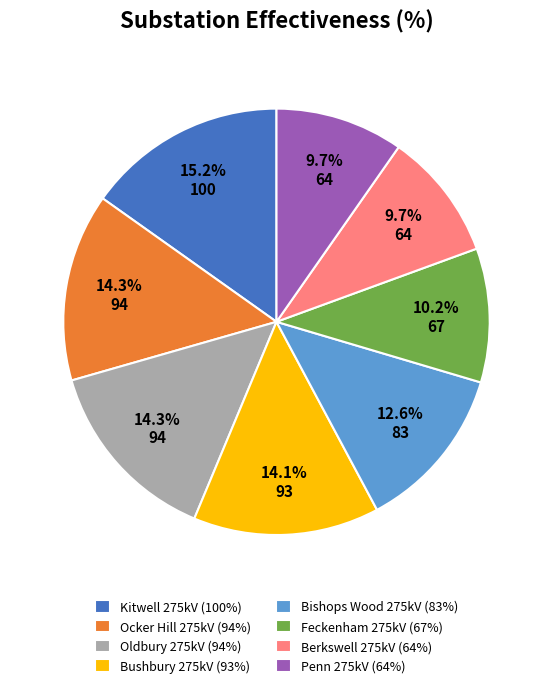

The Kitwell 275kV slice represents 15% of the pie. True or false?

True